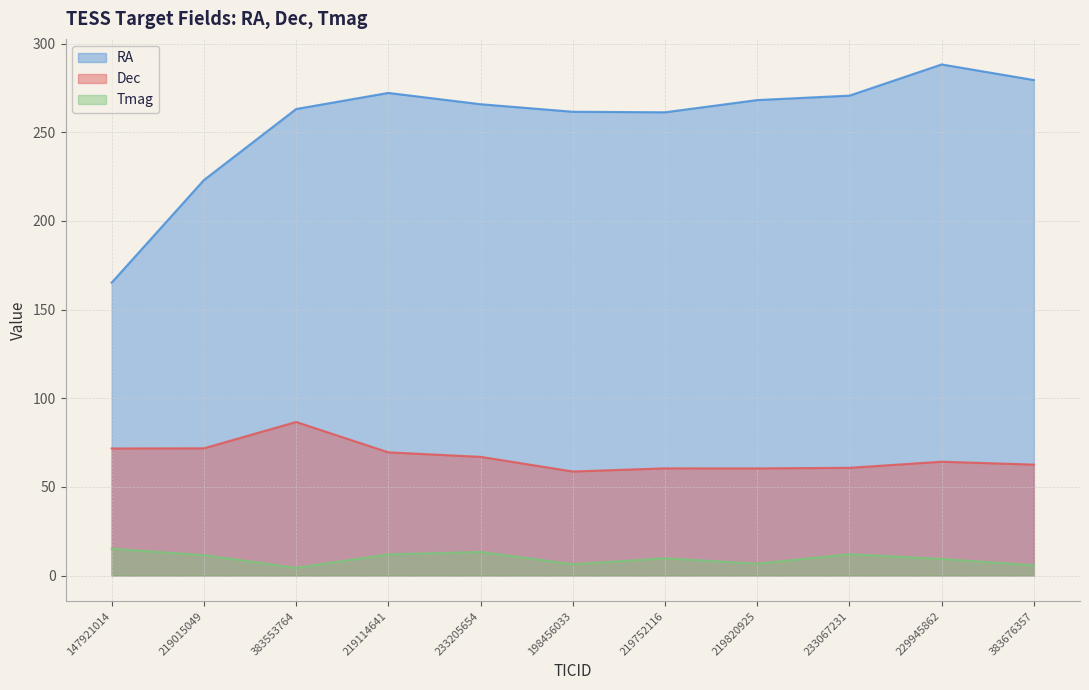

List the series in order of their overall mean, highest first.

RA, Dec, Tmag